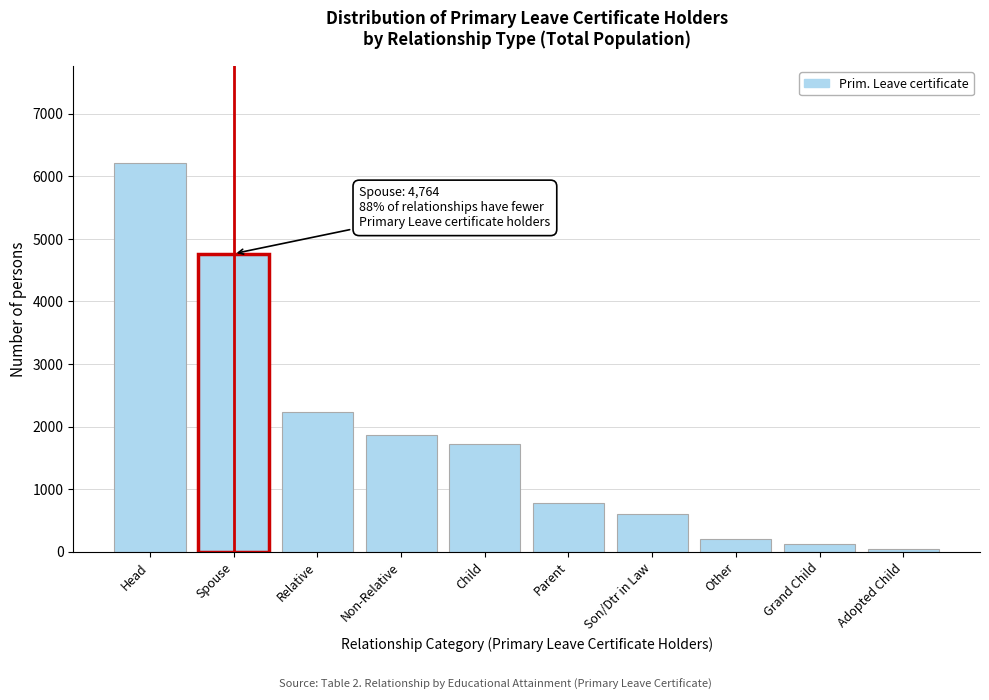

Reading right to left, what are all the values shown in this chart?

42	120	213	598	783	1728	1872	2235	4764	6208